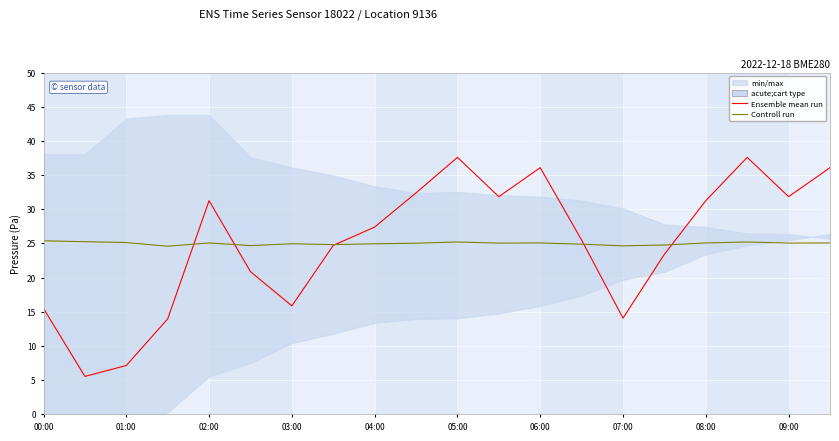

Which series has the largest total across all categories?

Ensemble mean run